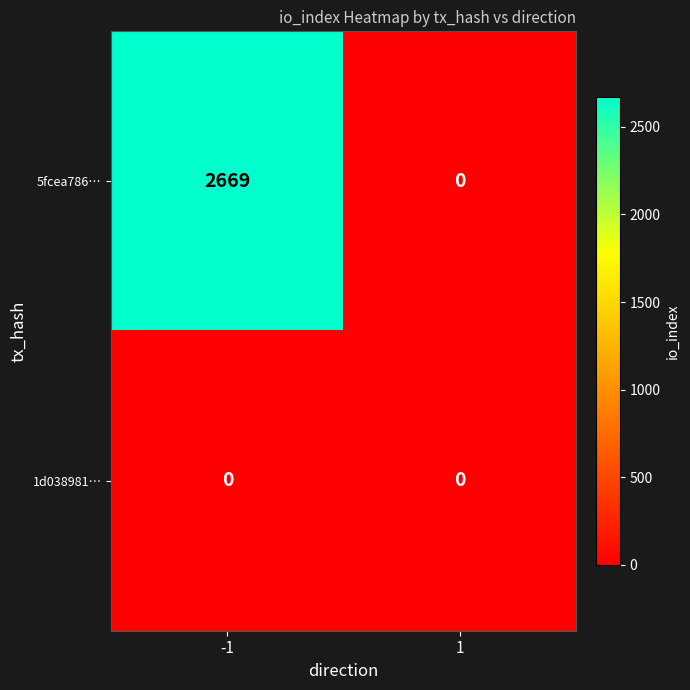

Reading left to right, transcribe all the data shown in this chart.

5fcea786…: -1=2669	1=0
1d038981…: -1=0	1=0